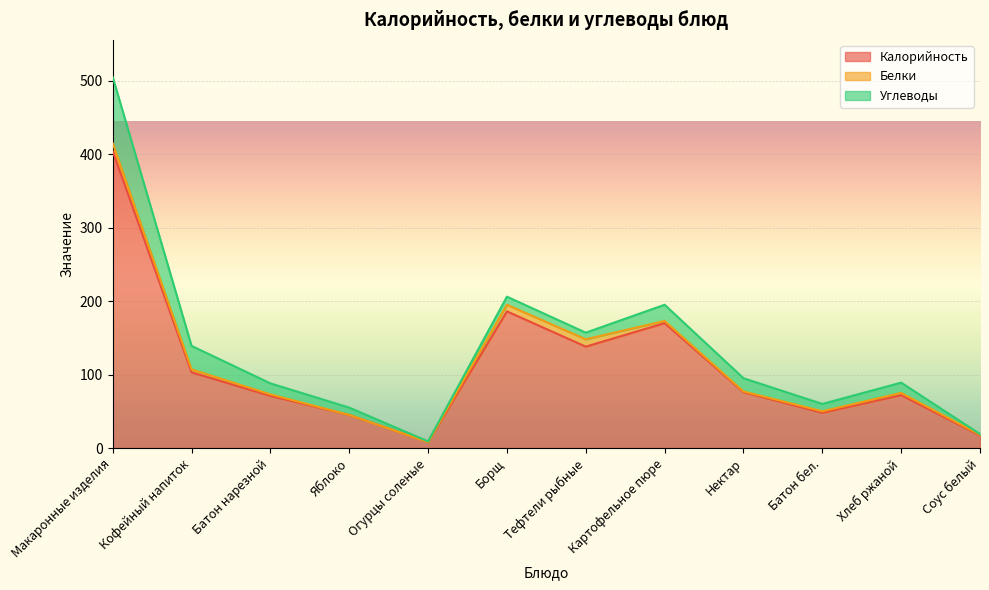

Read the Калорийность value at Борщ.

186